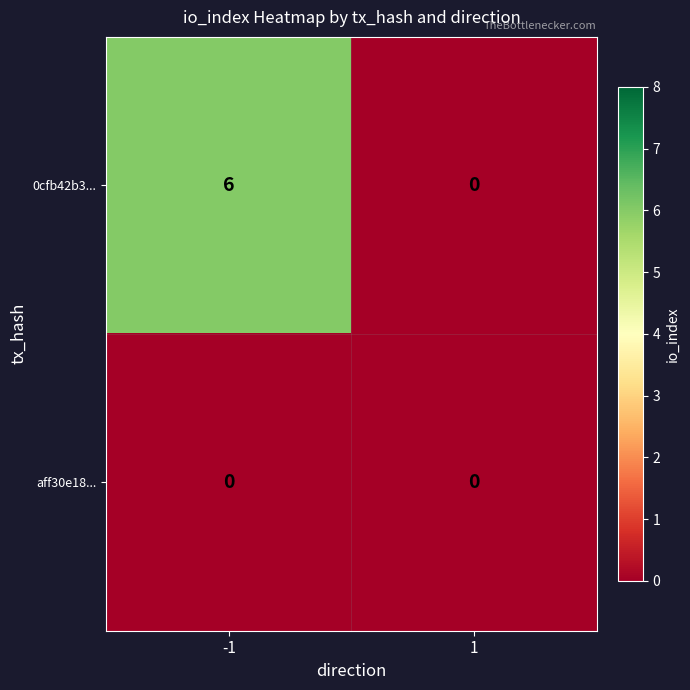

Reading left to right, list all the values displayed in this chart.

0cfb42b3...: -1=6	1=0
aff30e18...: -1=0	1=0